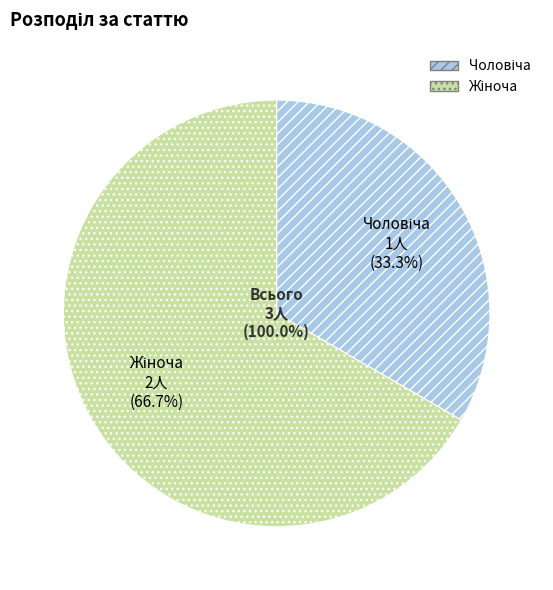

How many slices are in this pie chart?

2